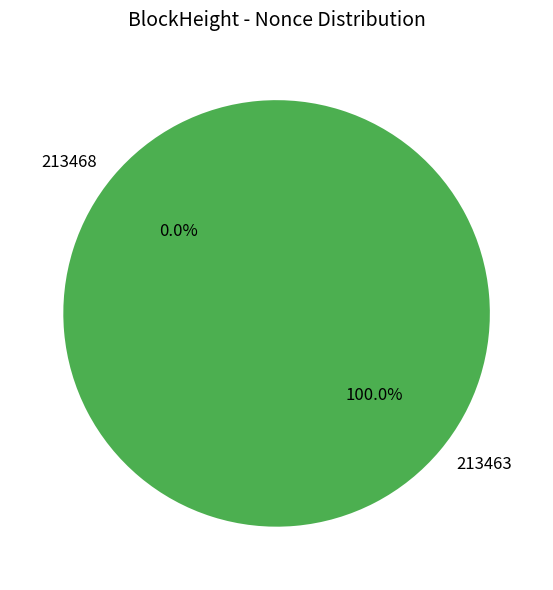

To the nearest percent, what portion does 213463 represent?

100%